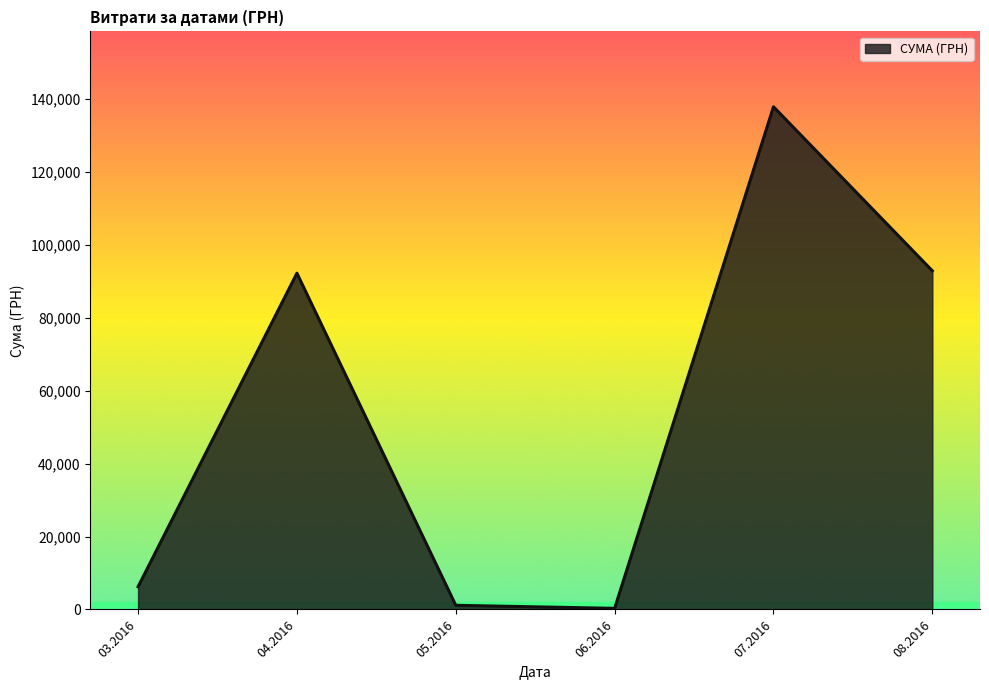

The value at 07.2016 is 137843.0. True or false?

True